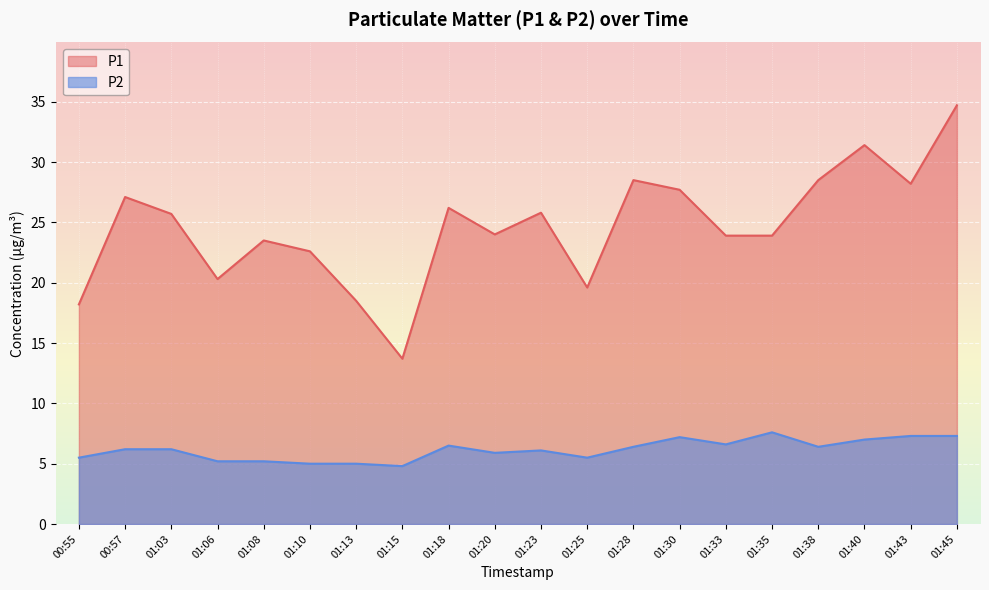

Which series has the widest spread of values?

P1